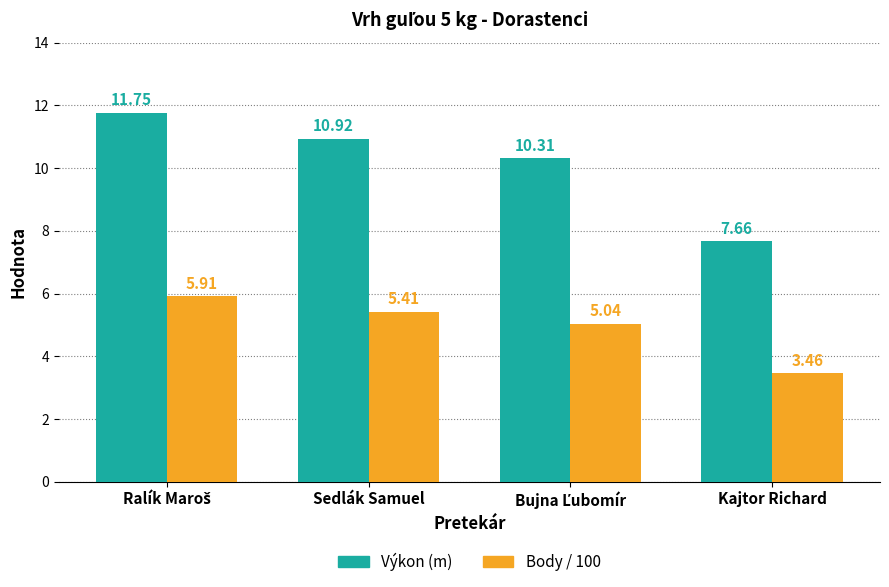

Rank the series by their average value, from lowest to highest.

Body / 100, Výkon (m)